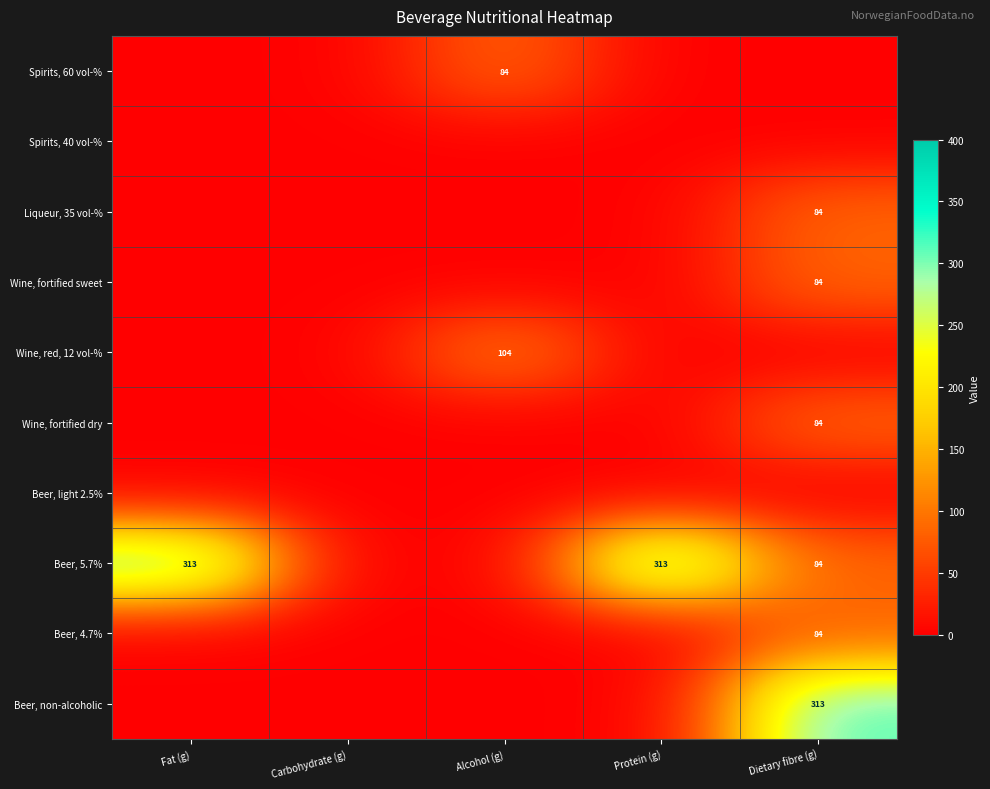

At how many categories does at least one series exceed 200?

3